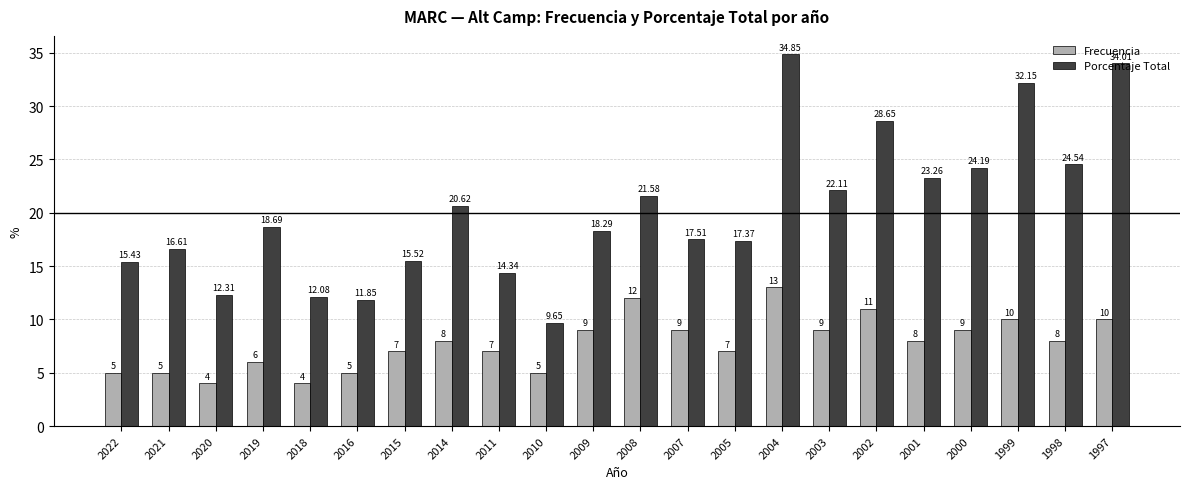

What is the value of the Frecuencia bar at the 20th from the left?

10.0